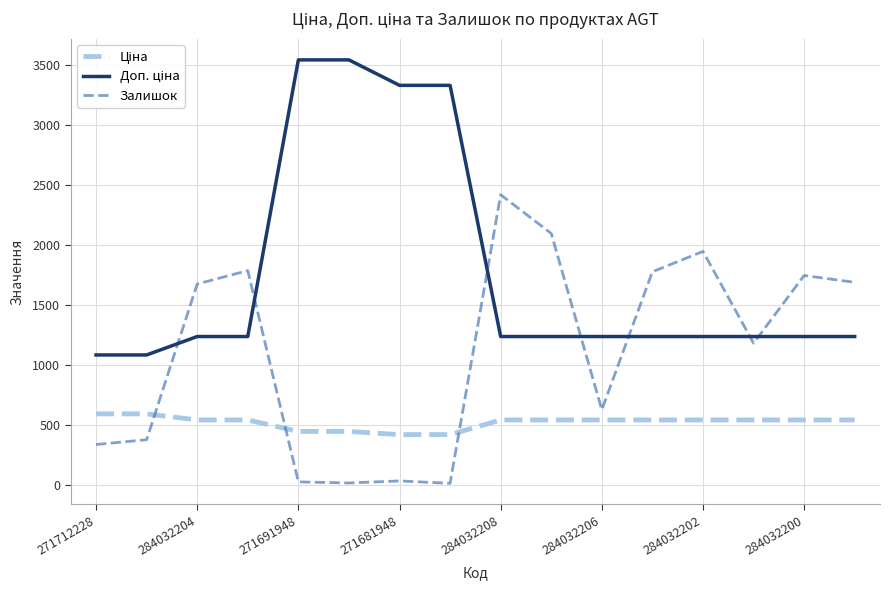

Does the chart display data point markers on the line(s)?

No